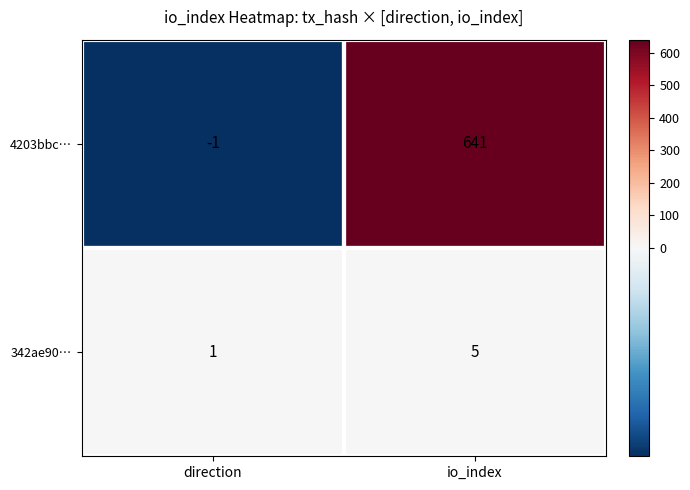

Which series has the largest total across all categories?

4203bbc…